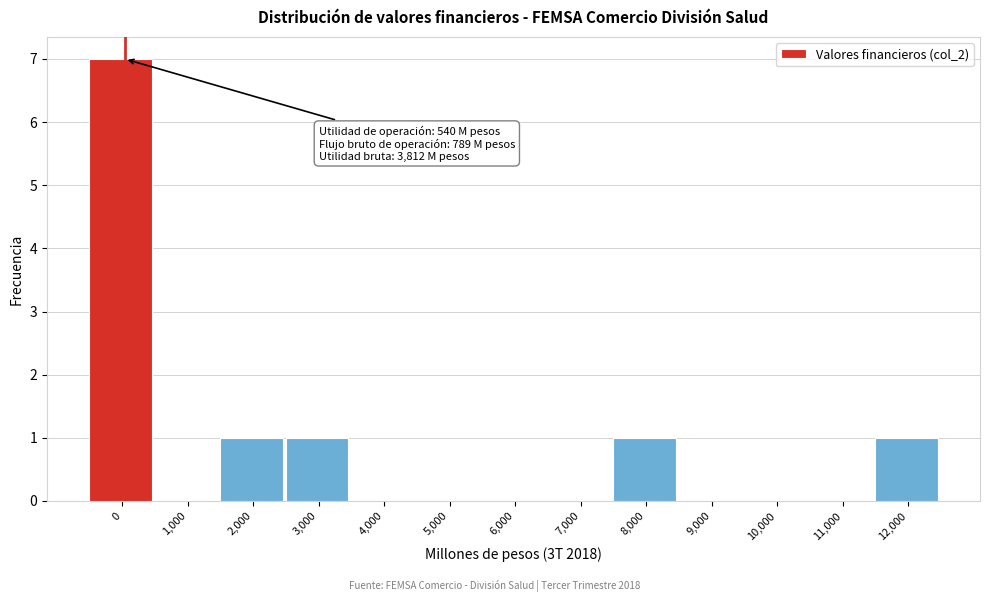

Reading left to right, extract all data points from this chart.

0=7	1,000=0	2,000=1	3,000=1	4,000=0	5,000=0	6,000=0	7,000=0	8,000=1	9,000=0	10,000=0	11,000=0	12,000=1